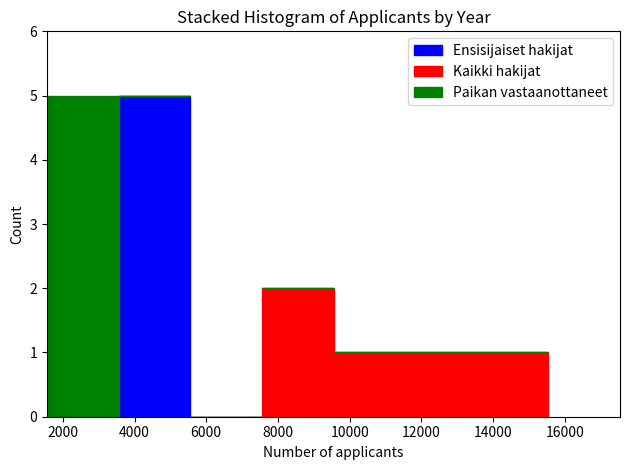

Reading left to right, transcribe this chart: for each stacked bar, give the range it covers on the x-axis and its total height. Neither the bar edges nor the heights are printed on the chart, so give them approximately, as read against the axes.

1600 to 3600: 5
3600 to 5600: 5
5600 to 7600: 0
7600 to 9600: 2
9600 to 11600: 1
11600 to 13600: 1
13600 to 15600: 1